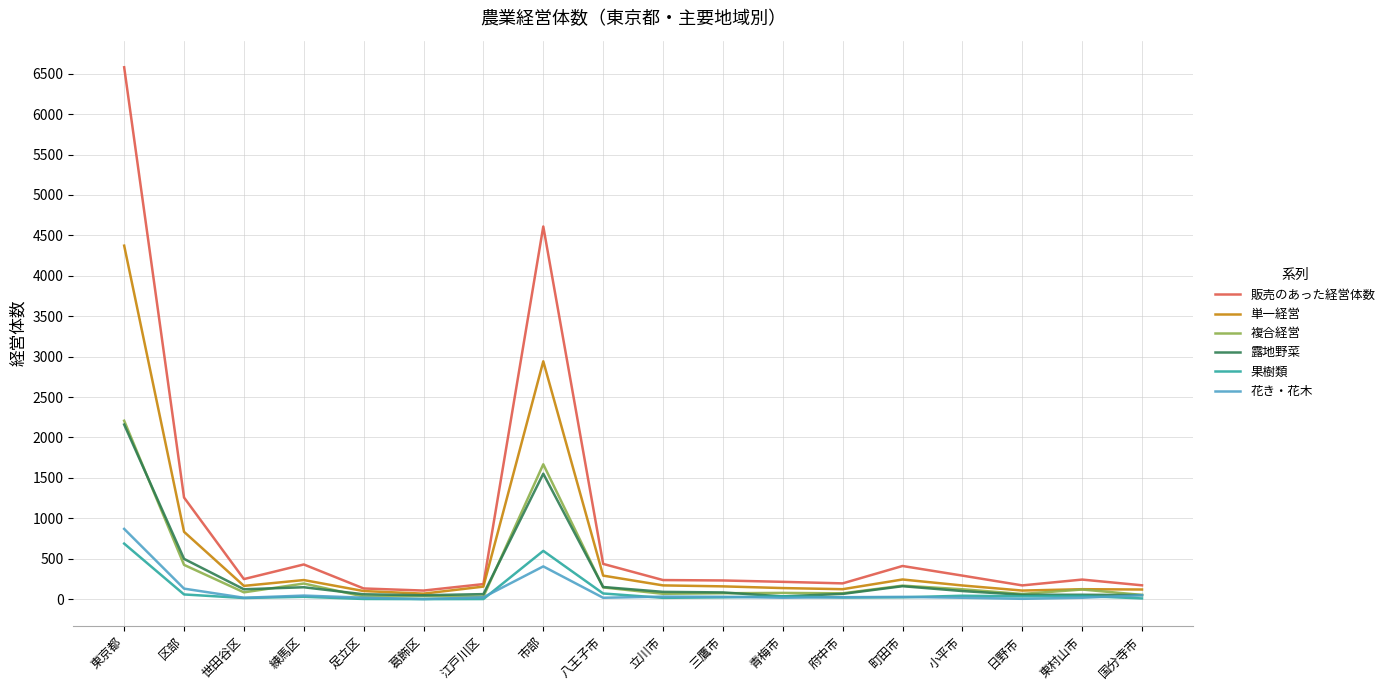

True or false: 複合経営 and 販売のあった経営体数 intersect in this chart.

False